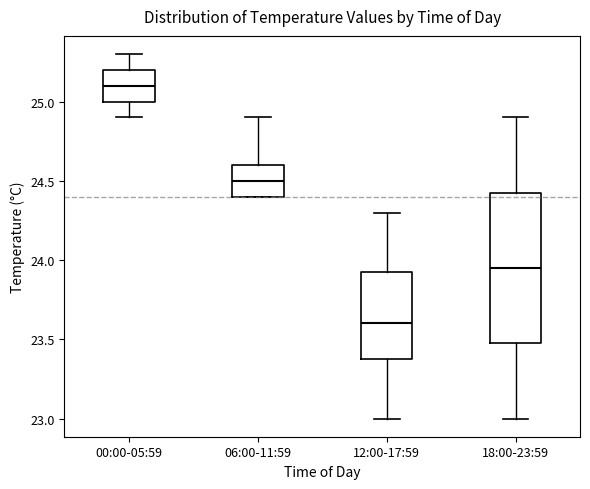

Which box's median line is the lowest?

12:00-17:59